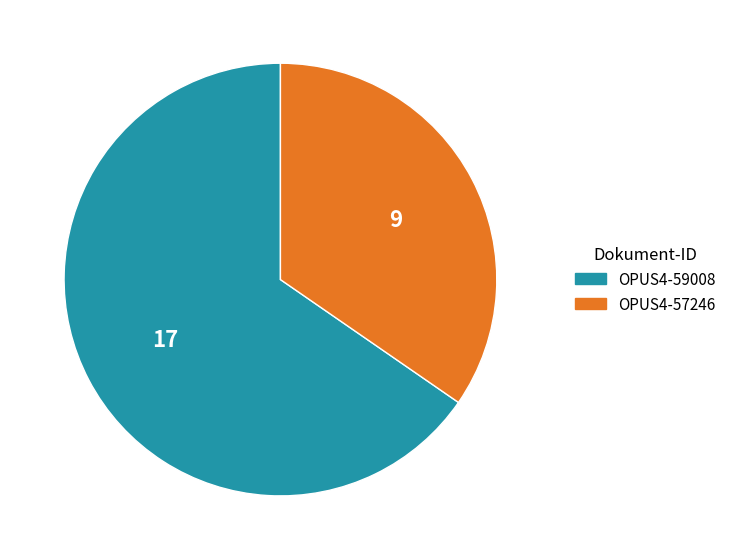

Count the number of slices in the pie.

2